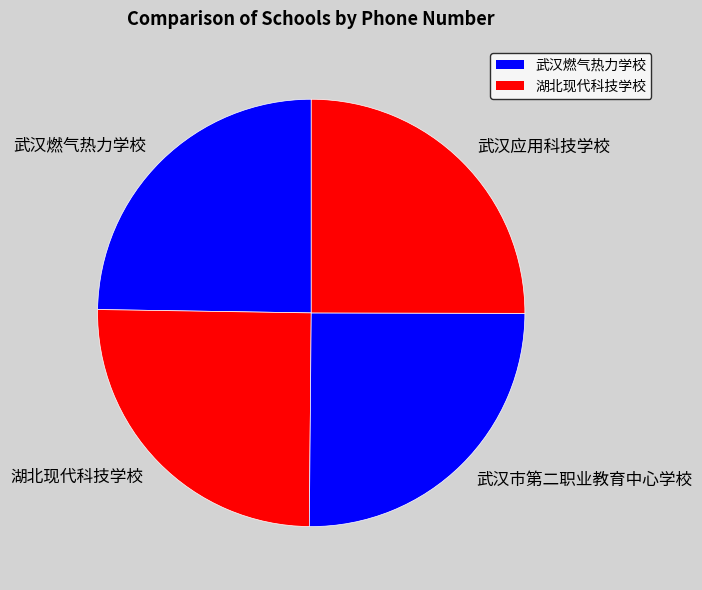

The 武汉市第二职业教育中心学校 slice represents 13% of the pie. True or false?

False